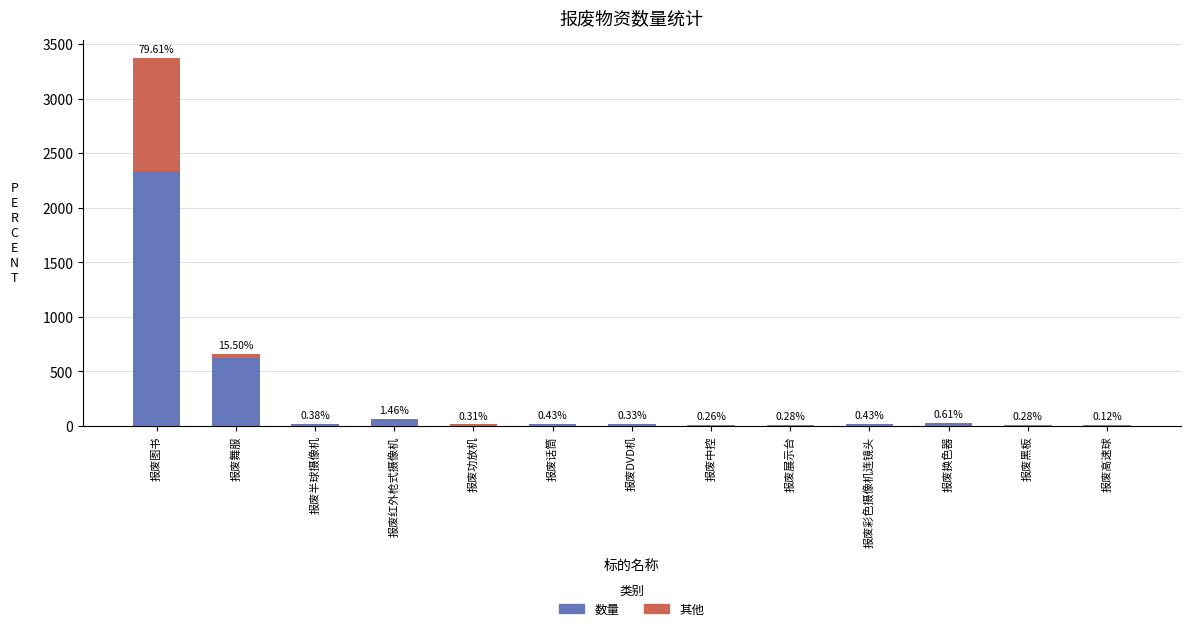

Which has a higher value, 报废半球摄像机 or 报废DVD机?

报废半球摄像机